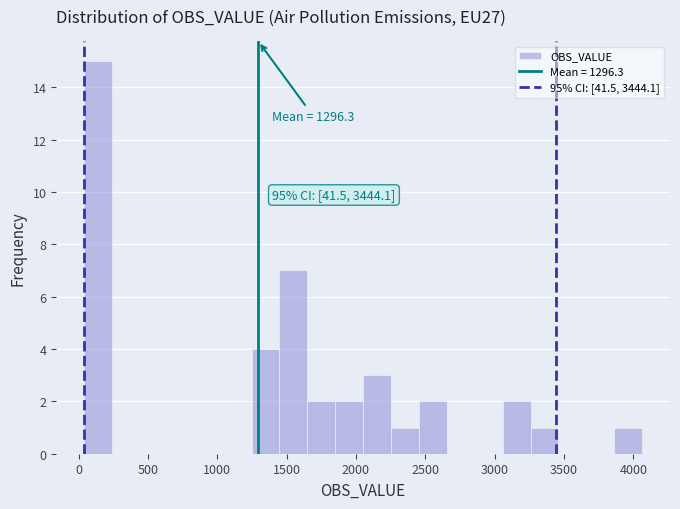

Which range on the x-axis has the tallest bar?

50 to 250